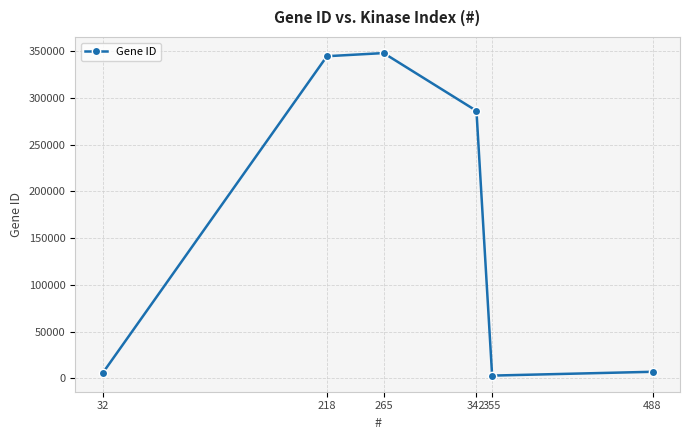

True or false: the data shows 136765 at 218.

False